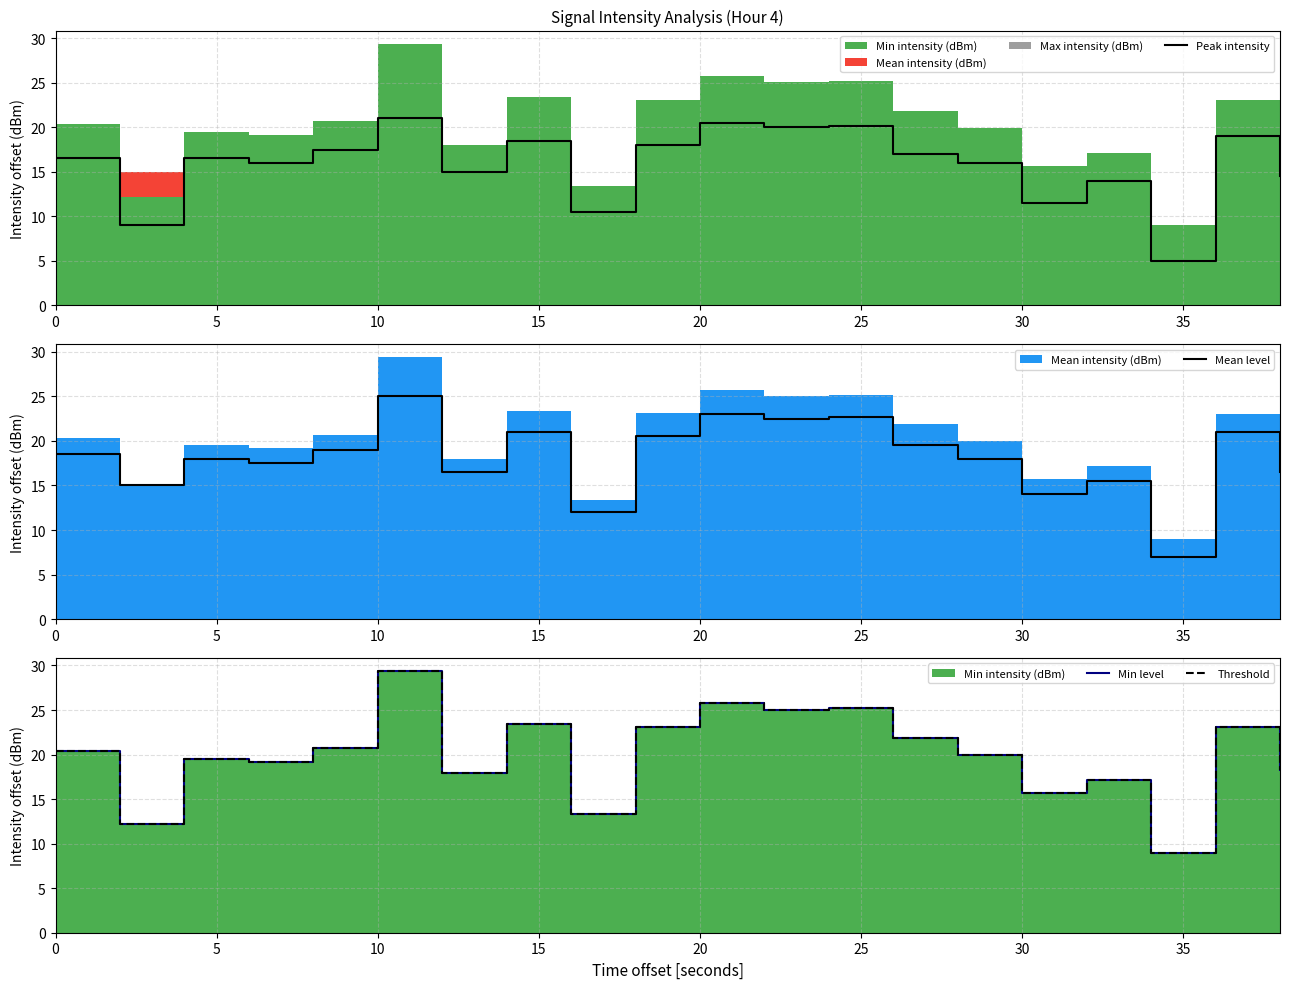

How many interior local valleys does the Min level series have?

7